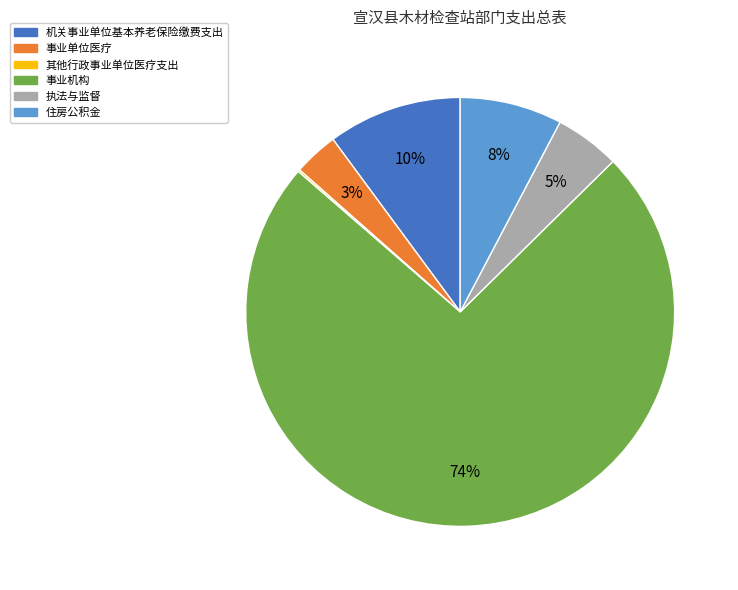

To the nearest percent, what is the difference between the 事业单位医疗 and 机关事业单位基本养老保险缴费支出 slice percentages?

7%